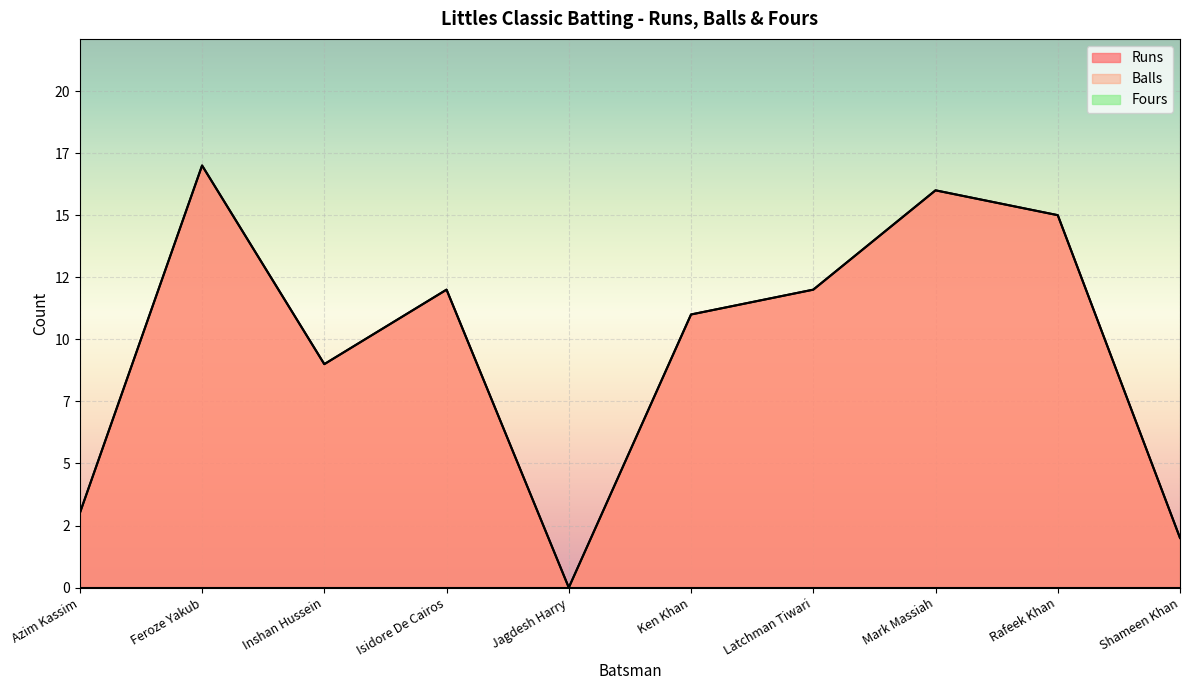

At which category is the sum across all series the highest?

Feroze Yakub